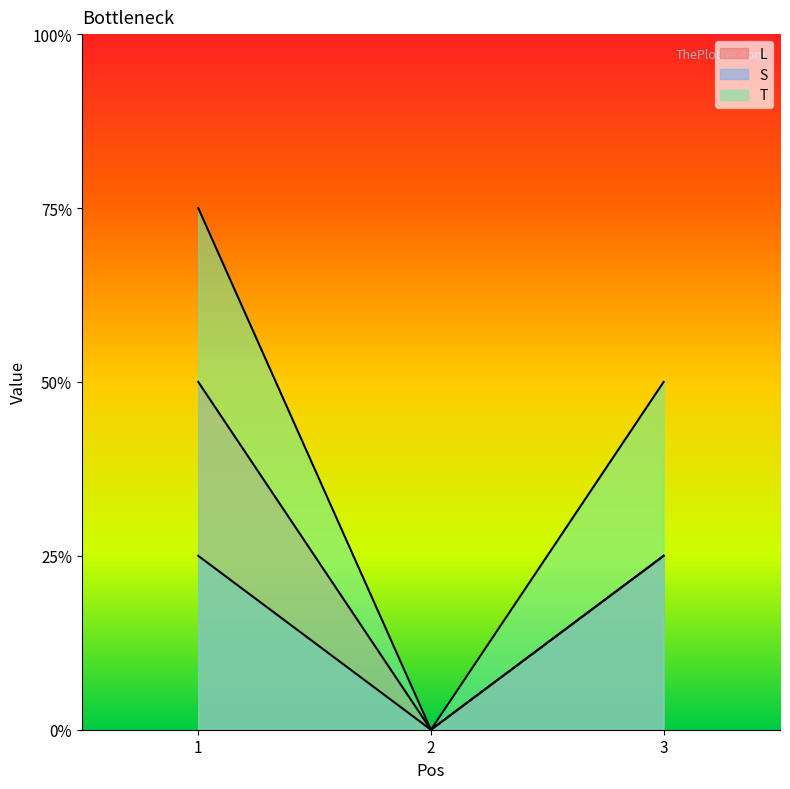

Which series has the widest spread of values?

T